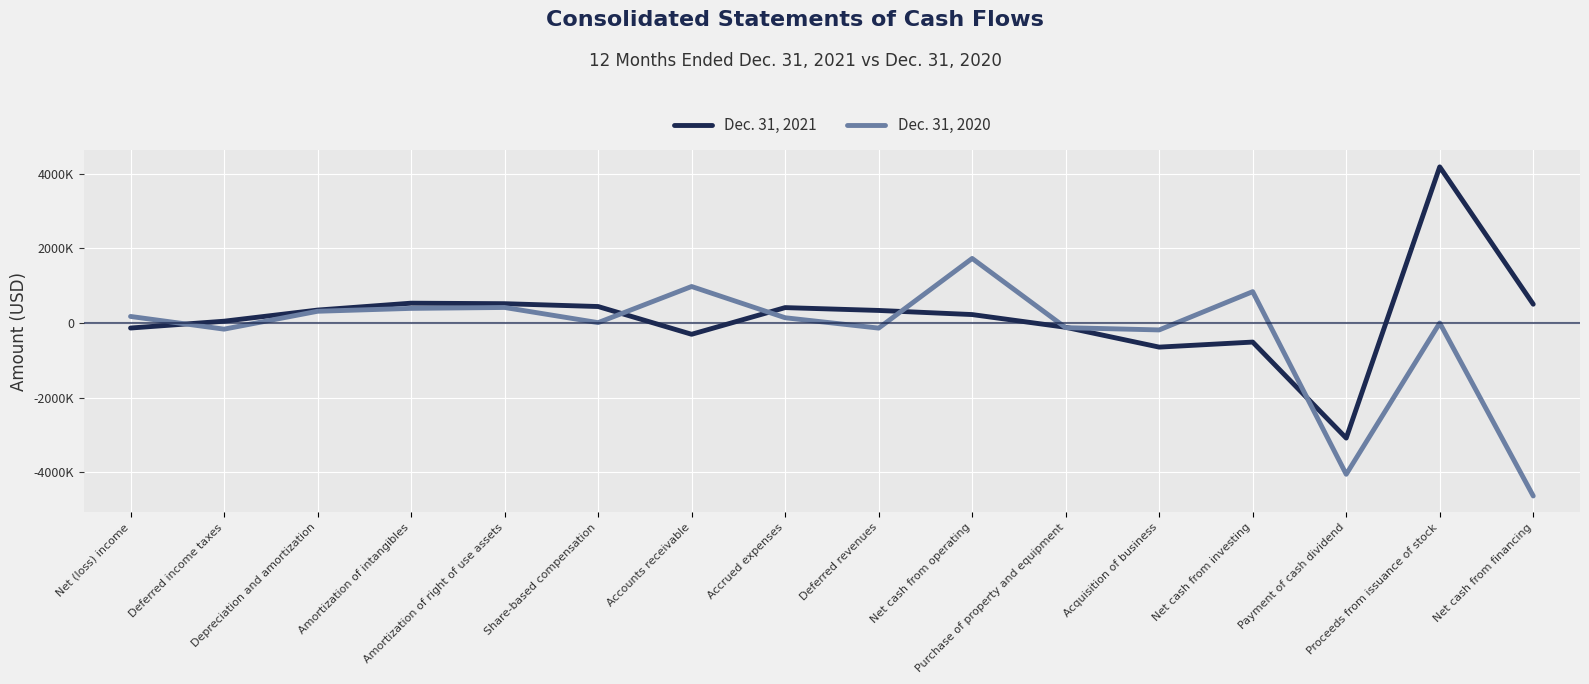

At which label does Dec. 31, 2020 first exceed 141040?

Net (loss) income